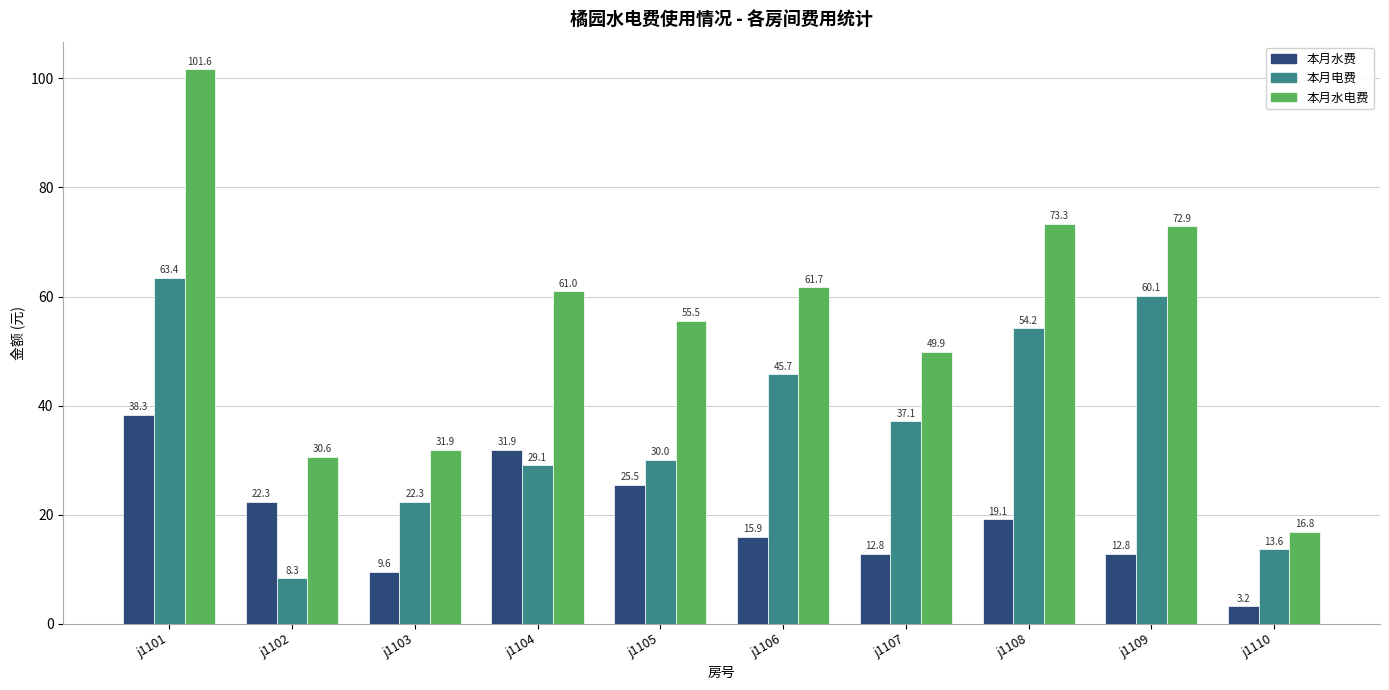

What are all the series names shown in the legend?

本月水费, 本月电费, 本月水电费